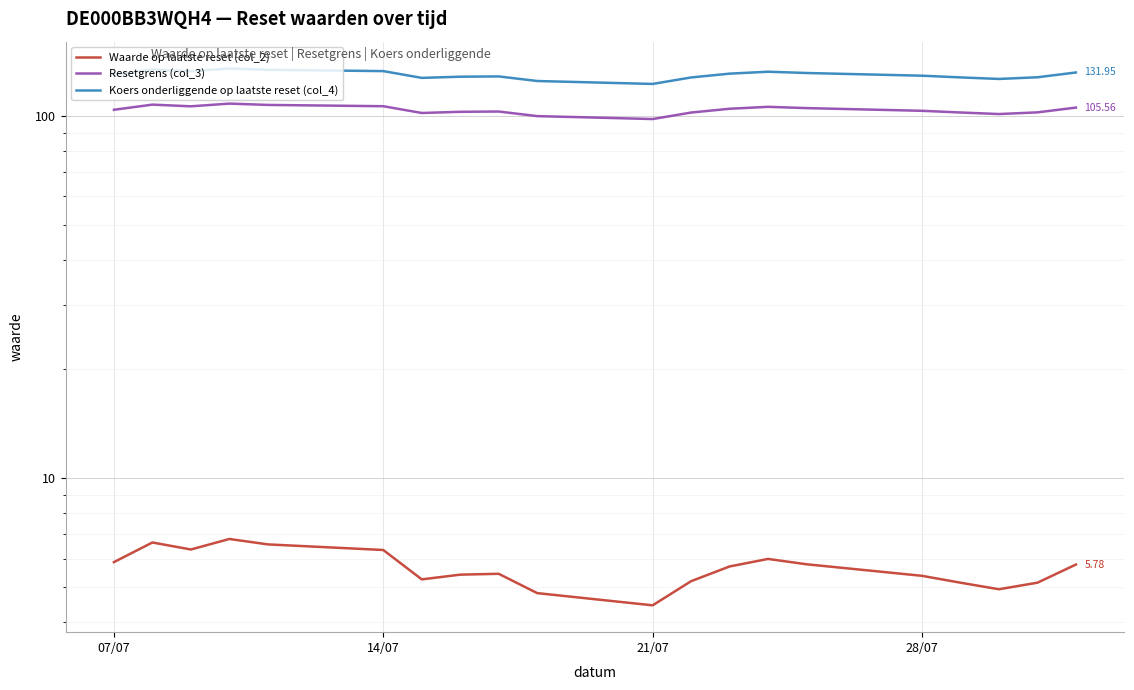

How many distinct data groups are displayed?

3